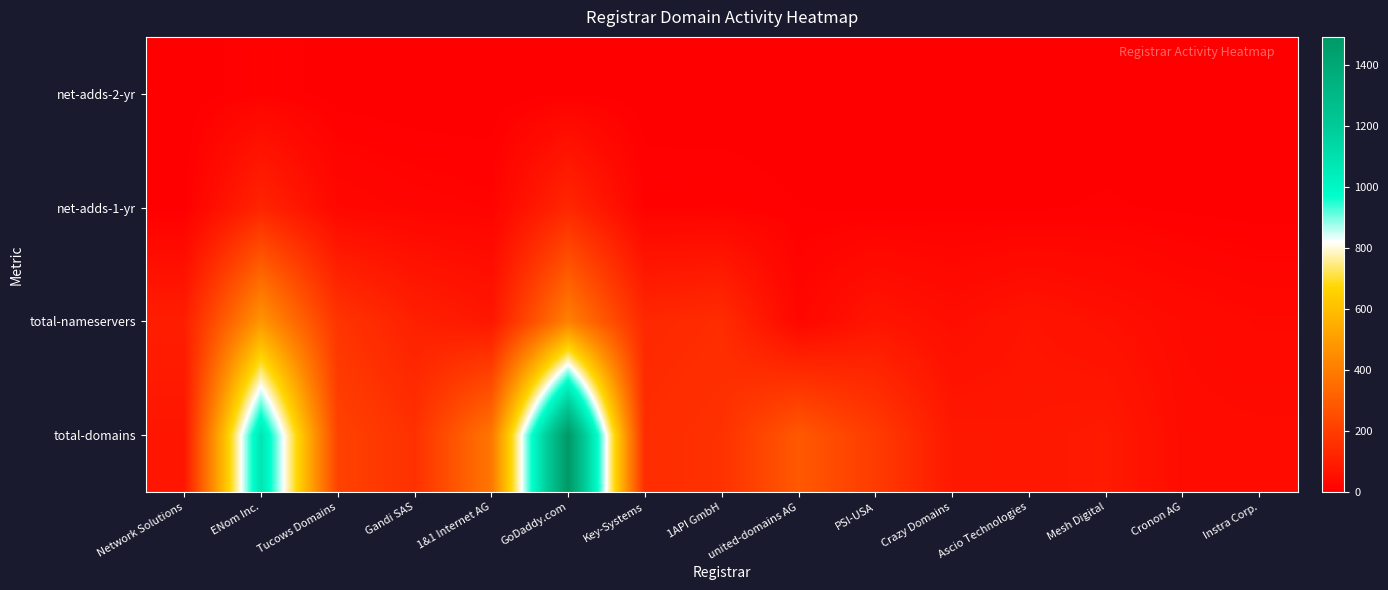

What is the difference between the maximum and second lowest values in the net-adds-1-yr series?

126